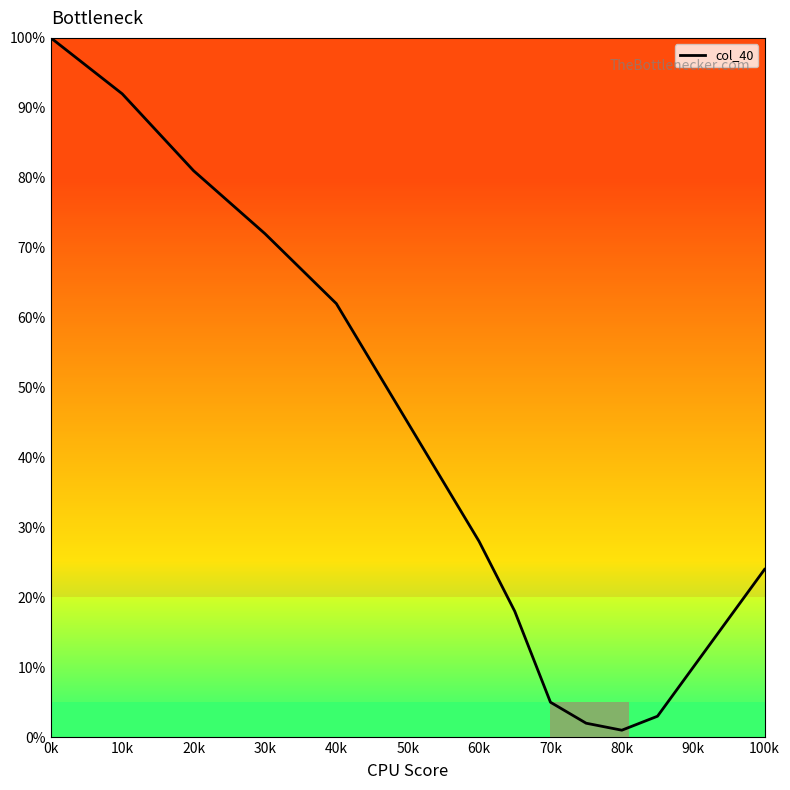

What is the label of the 8th point from the left?

70k